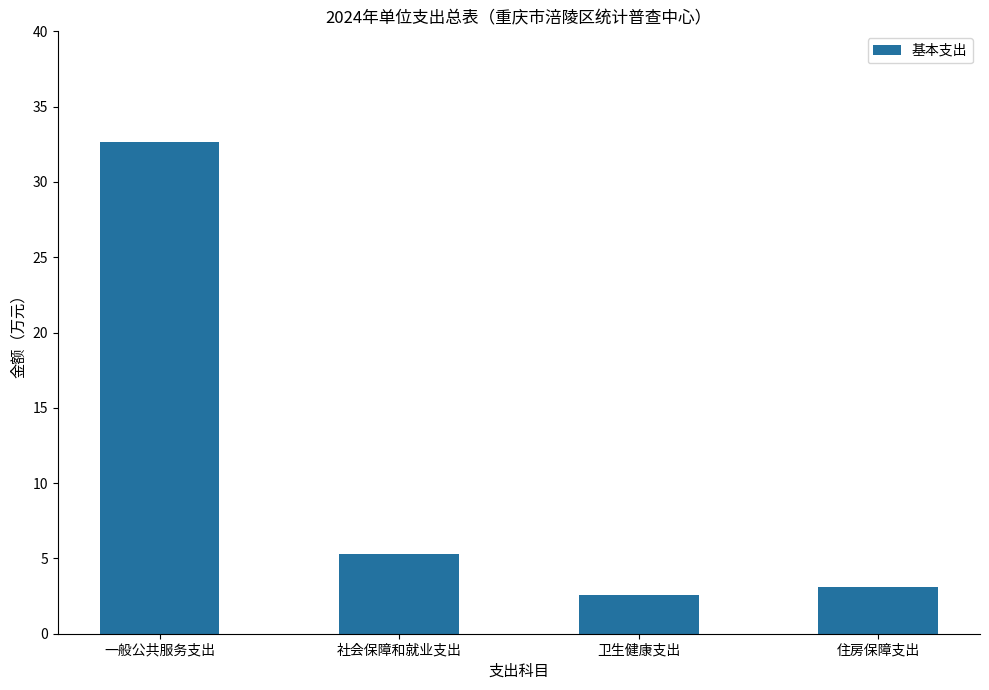

What is the label of the 1st bar from the left?

一般公共服务支出